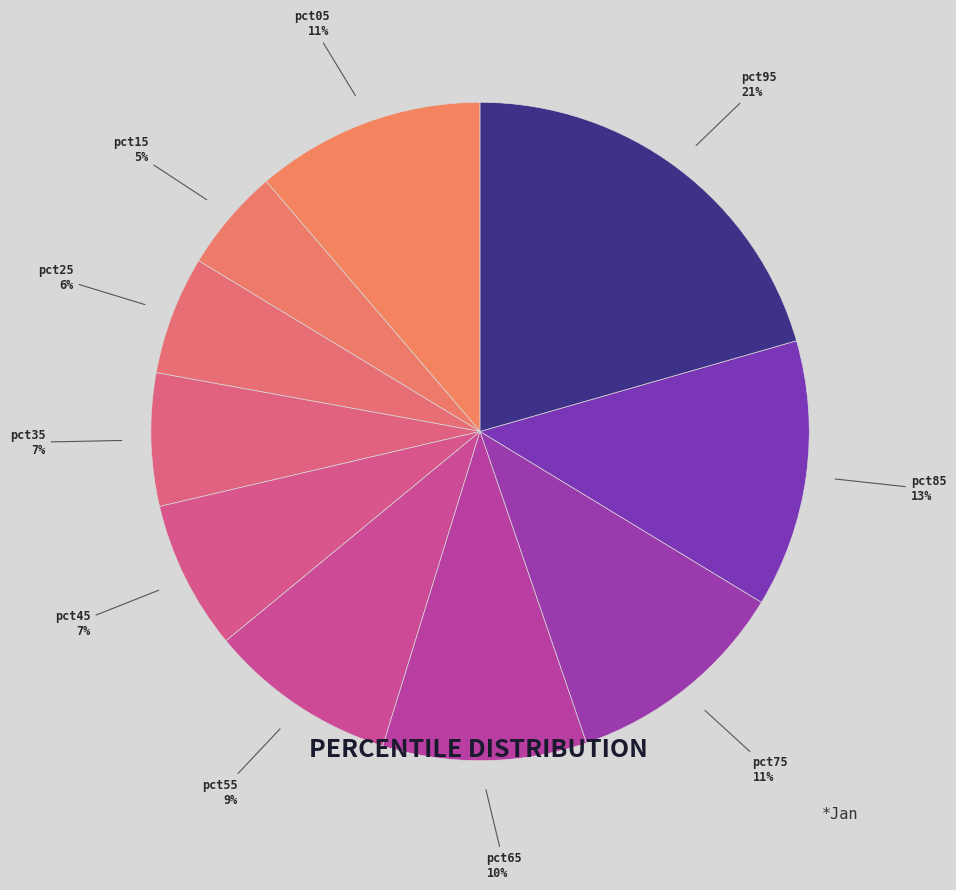

What is the smallest slice in the pie chart?

pct15